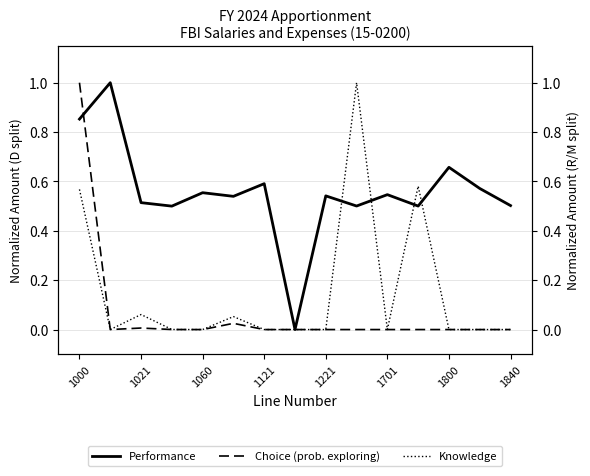

What is the difference between the second highest and minimum values in the Knowledge series?

0.6